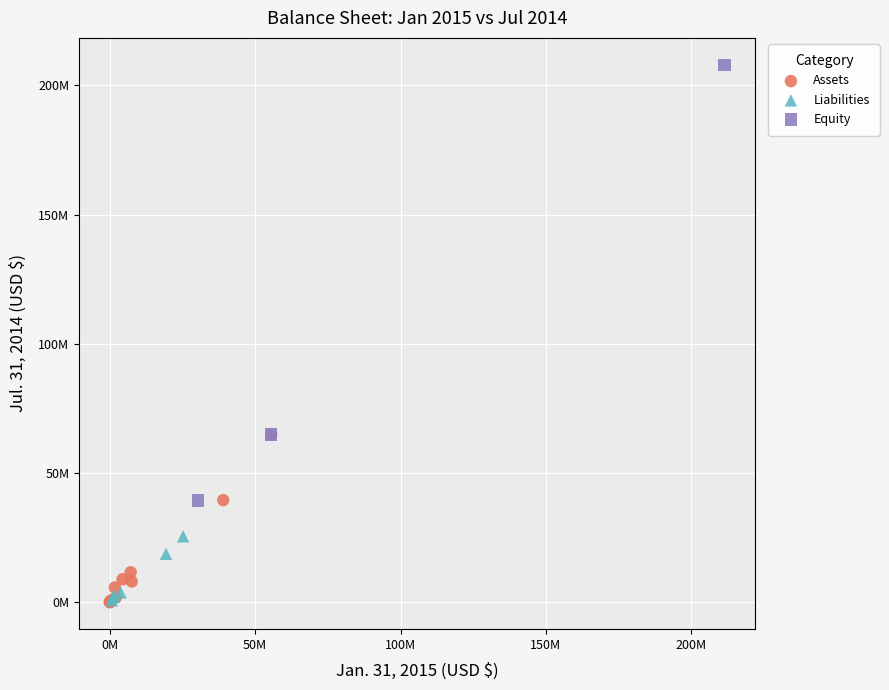

Which series contains the highest Y value?

Equity